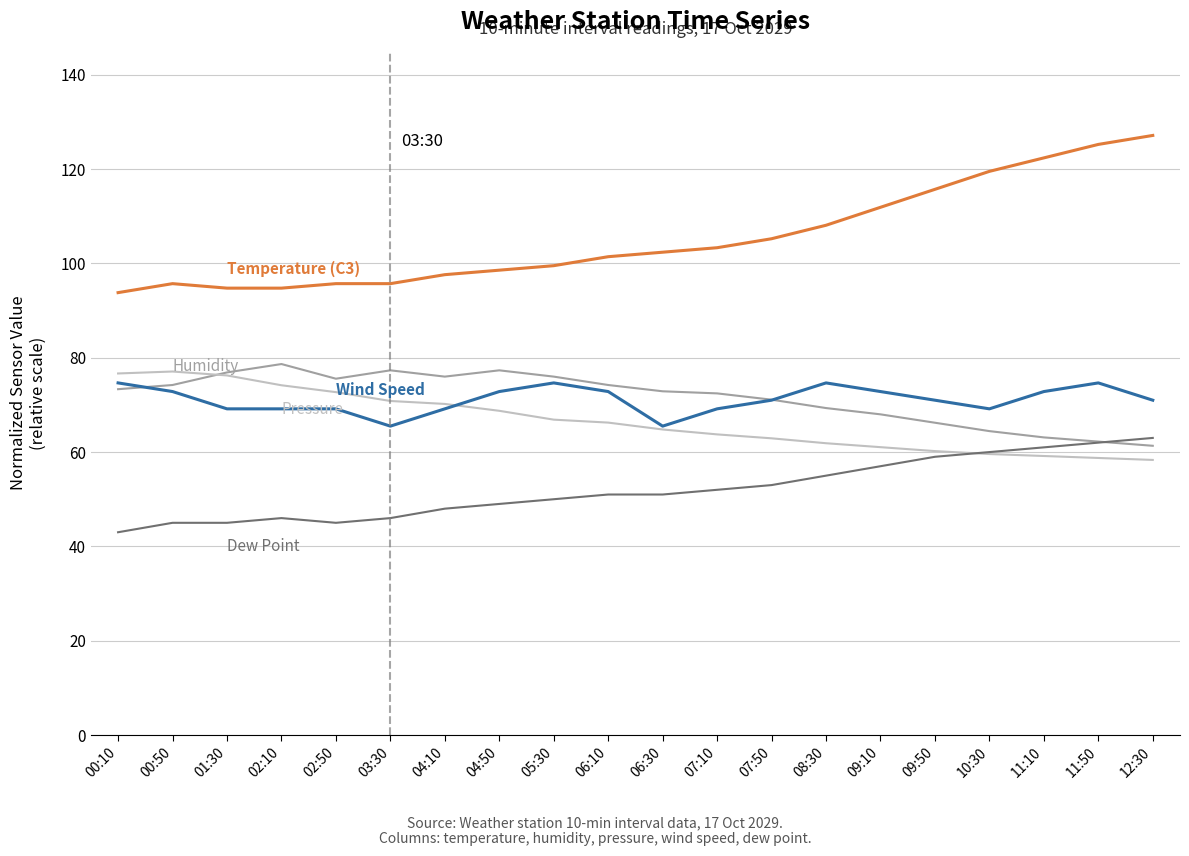

What is the spread (max minus min) of values at 09:10?

54.9